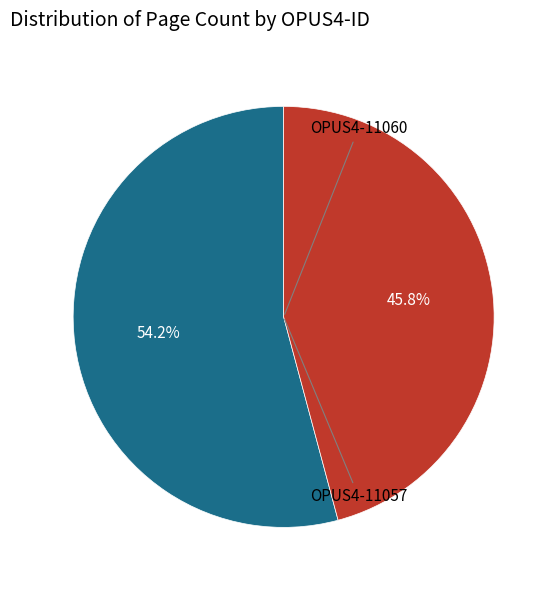

How many segments does this pie chart have?

2